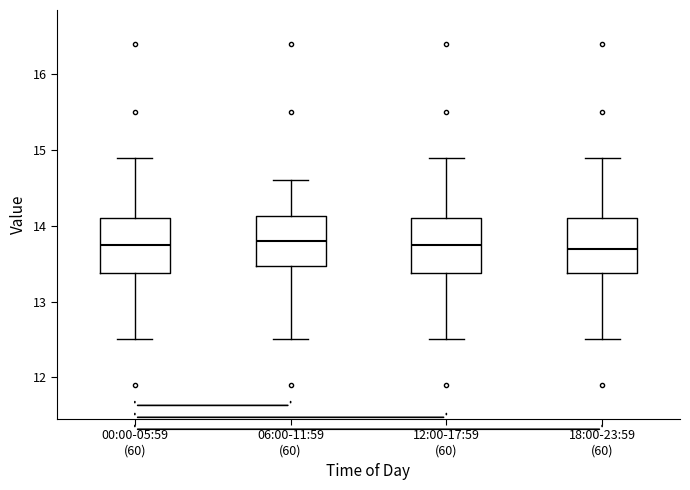

Where is the upper edge of the box for 06:00-11:59 (60) on the y-axis? The values are not printed on the chart, so give them approximately, as read against the axis.

14.1